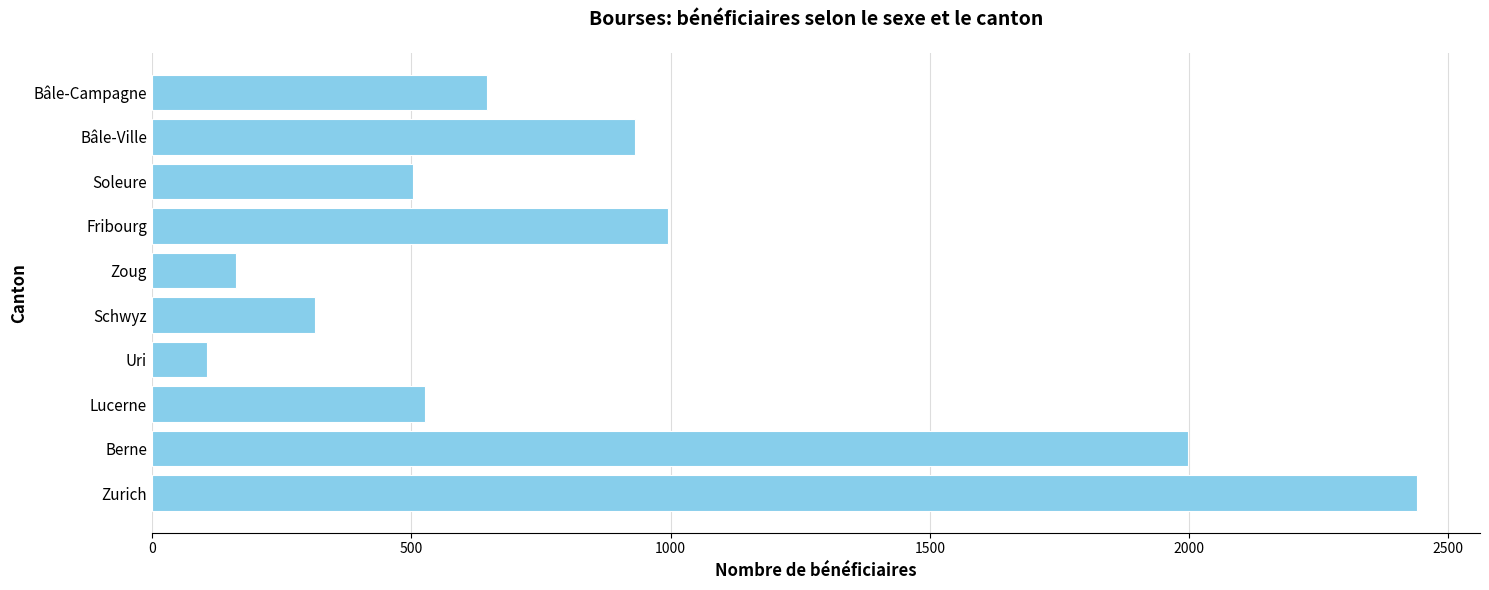

What is the maximum value shown in the chart?

2439